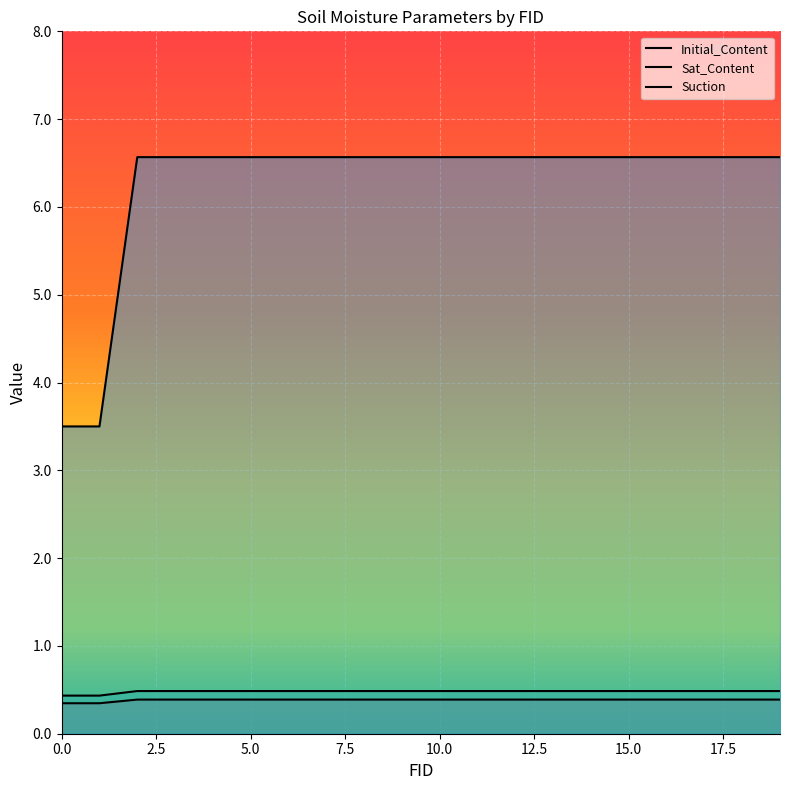

True or false: Initial_Content has more than 0 points higher than both neighbors.

False